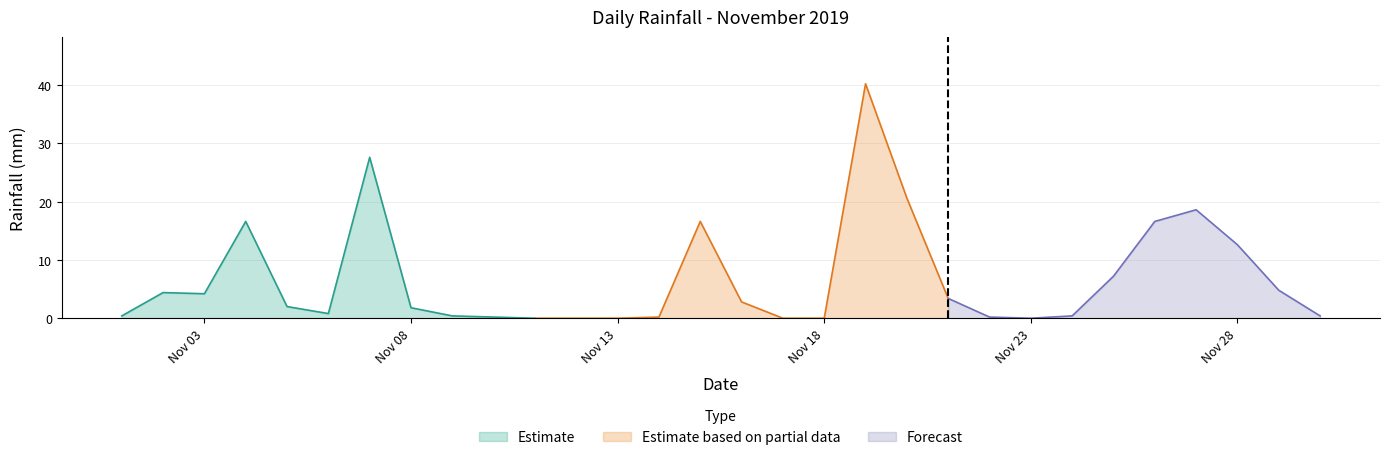

What is the value of the 16th point from the left?

2.8